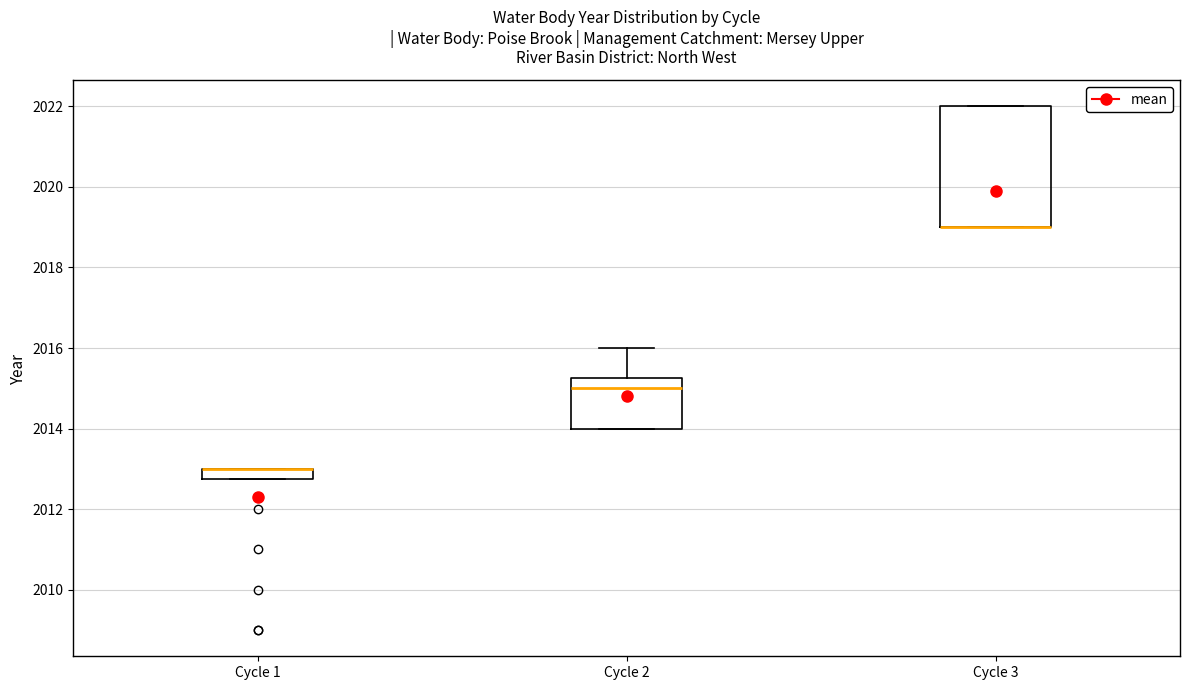

Where is the upper edge of the box for Cycle 3 on the y-axis? The values are not printed on the chart, so give them approximately, as read against the axis.

2022.0